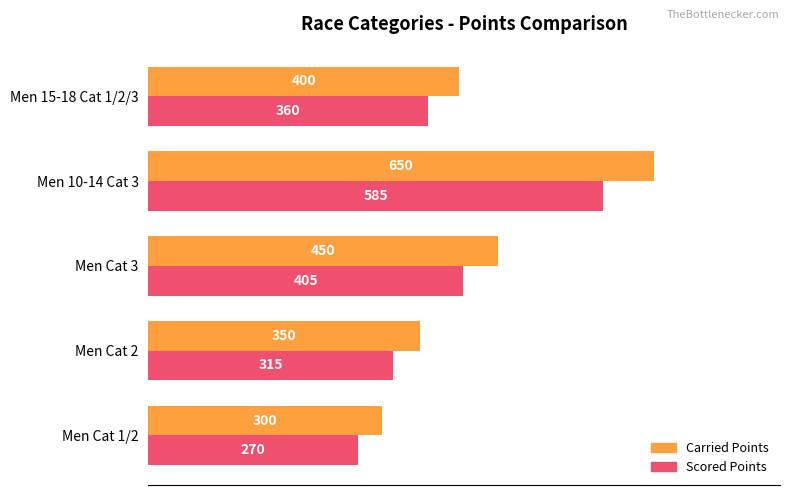

Rank the series by their average value, from highest to lowest.

Carried Points, Scored Points